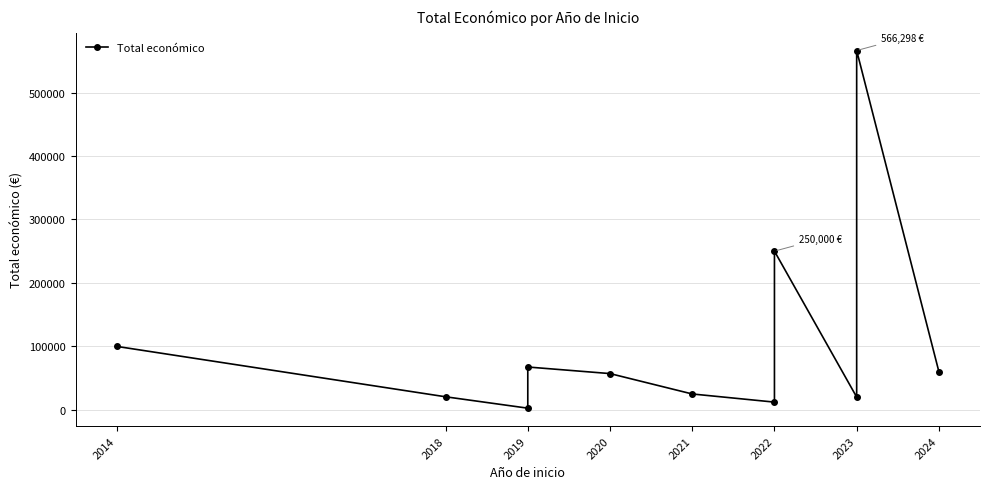

What is the sum of all values?

1180199